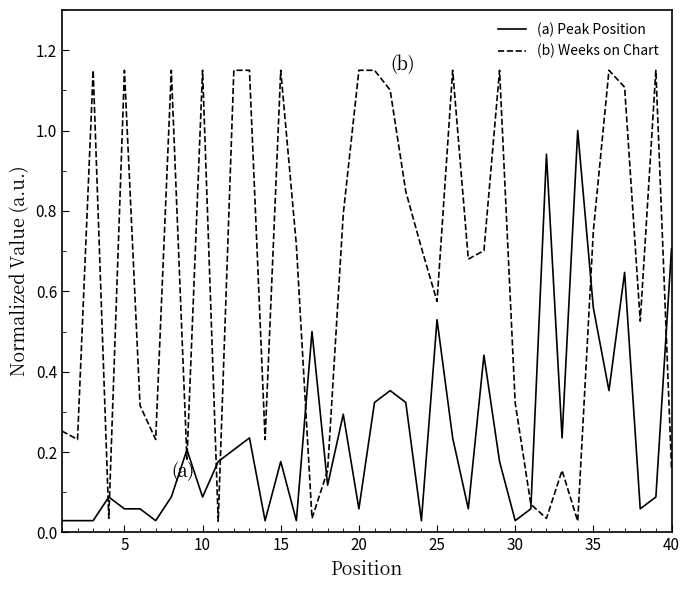

List the series in order of their overall mean, lowest first.

(a) Peak Position, (b) Weeks on Chart